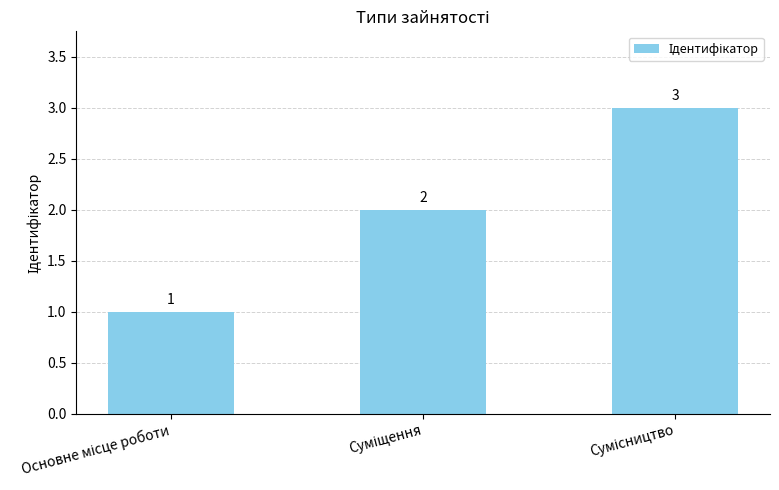

What is the value of the 3rd bar from the left?

3